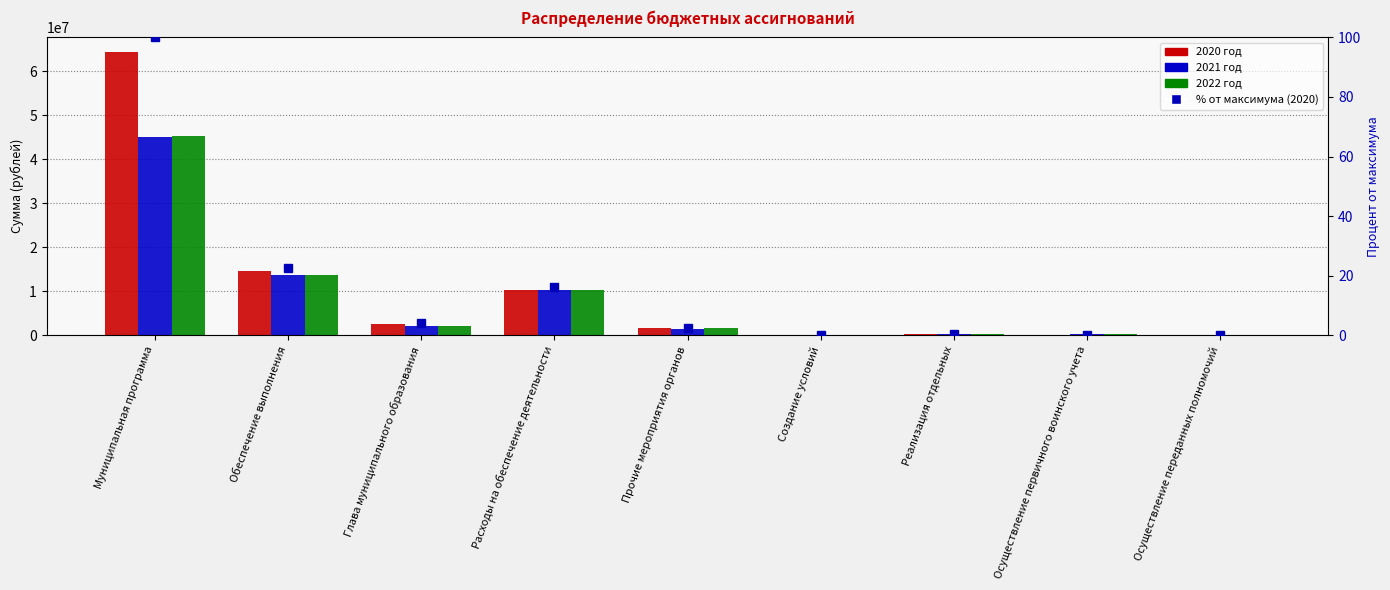

At how many categories does at least one series exceed 57420768?

1